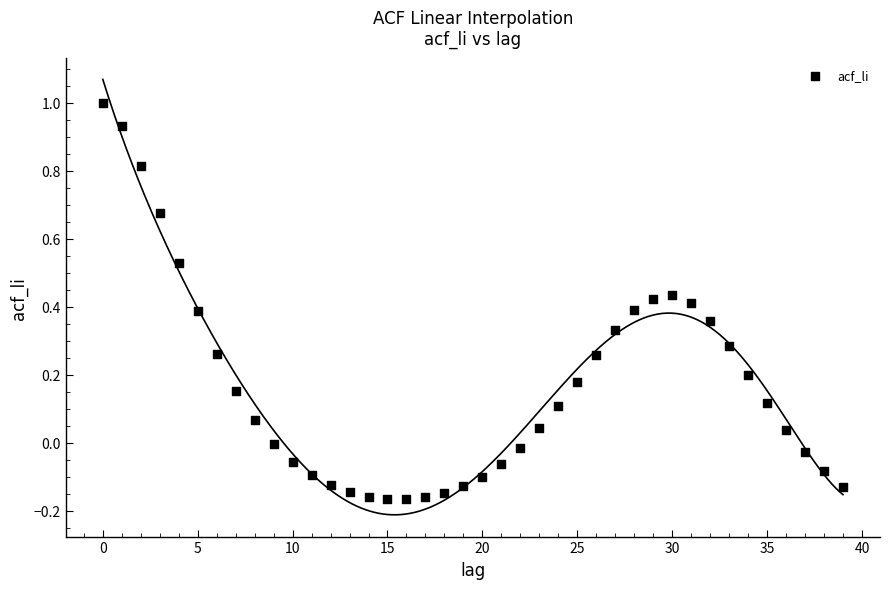

What is the range of Y values (max minus min)?

1.2